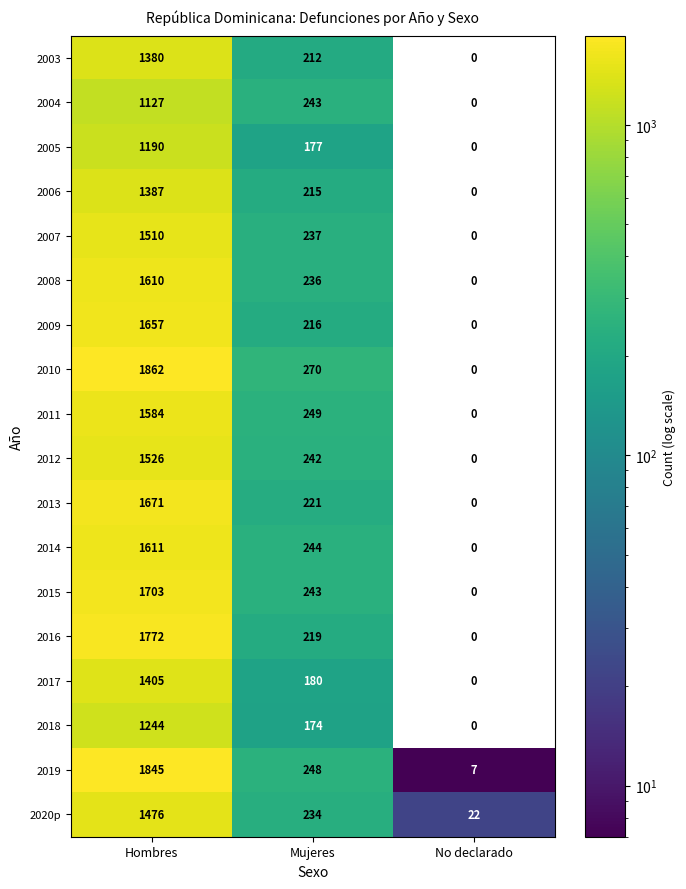

True or false: 2010 has a value of 1862 at Hombres.

True